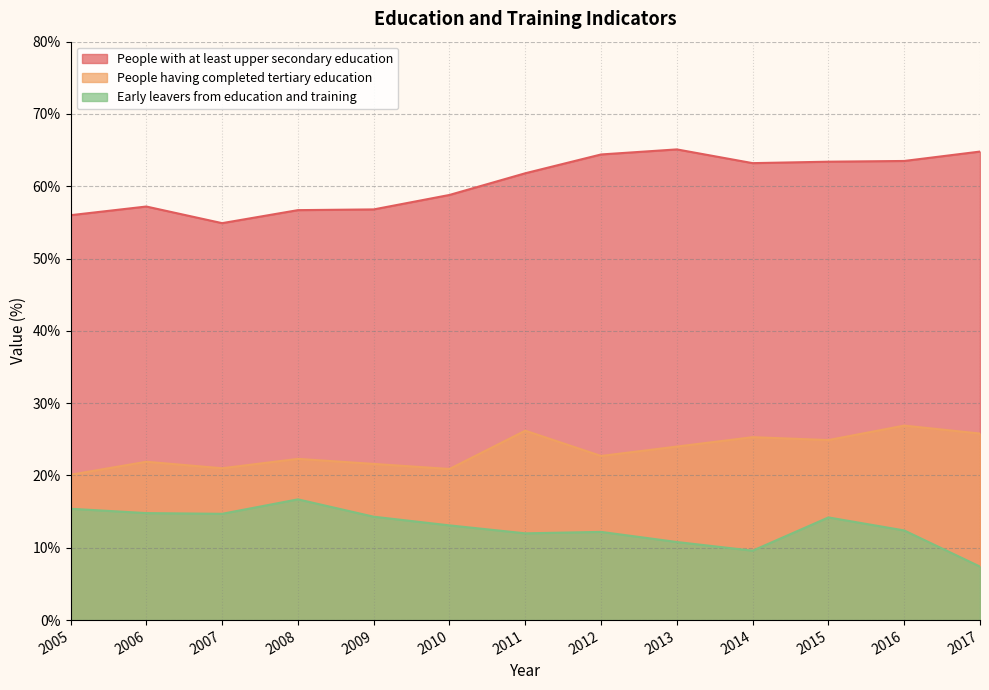

Which category has the lowest value across all series?

2017